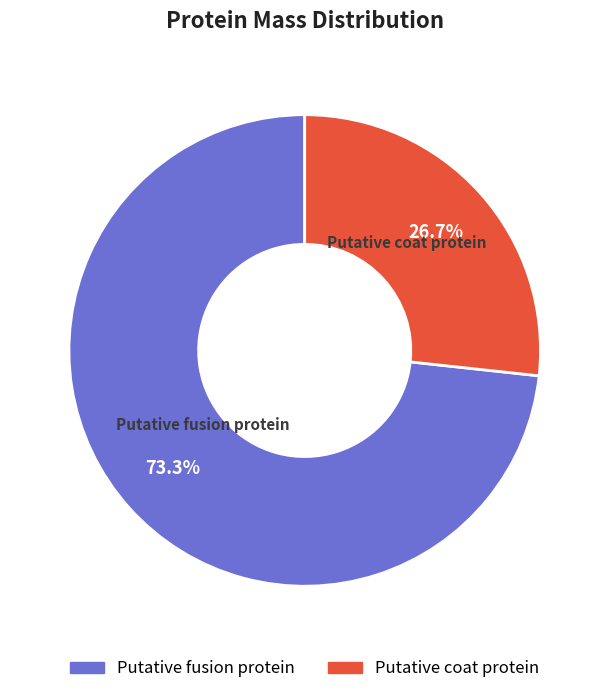

Is Putative coat protein the majority of the pie?

No